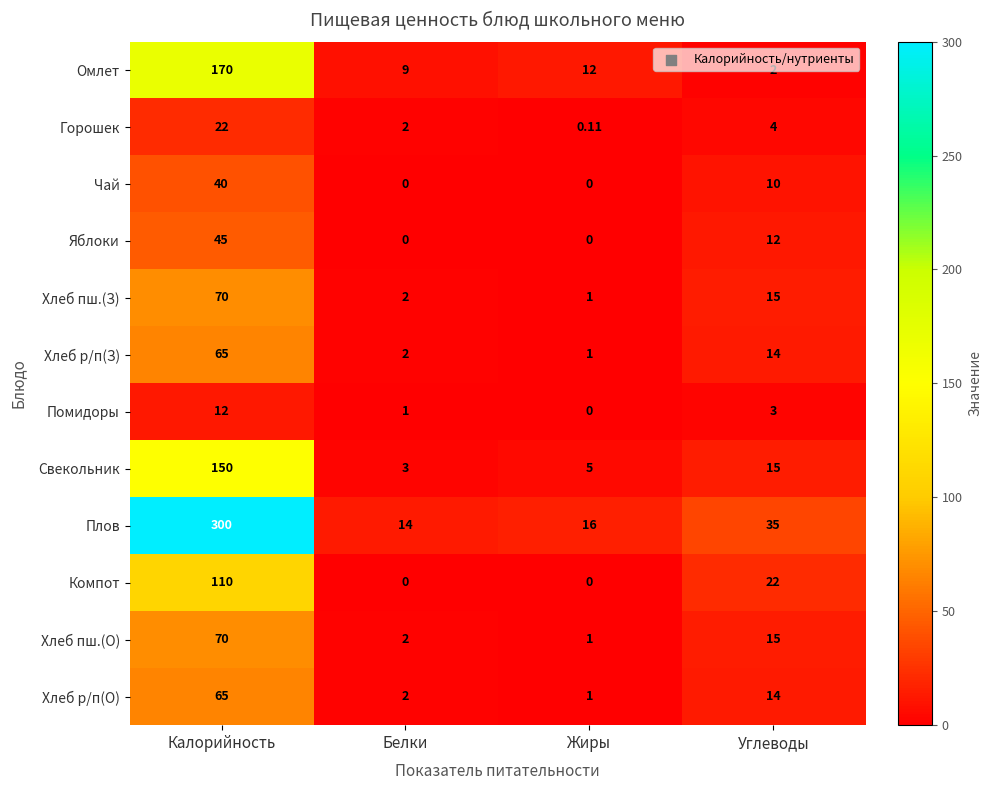

At how many categories does at least one series exceed 141?

1